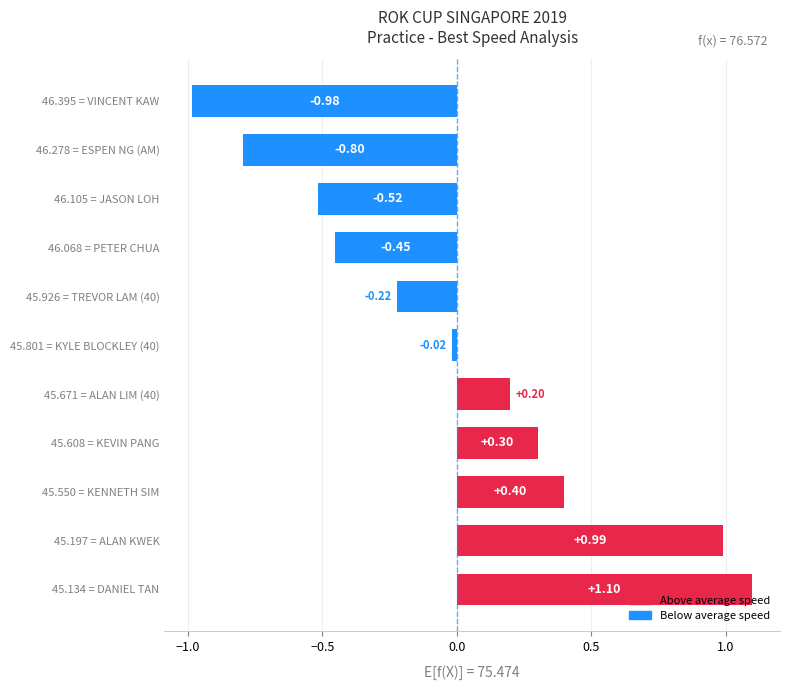

Which label corresponds to the smallest value in the chart?

46.395 = VINCENT KAW